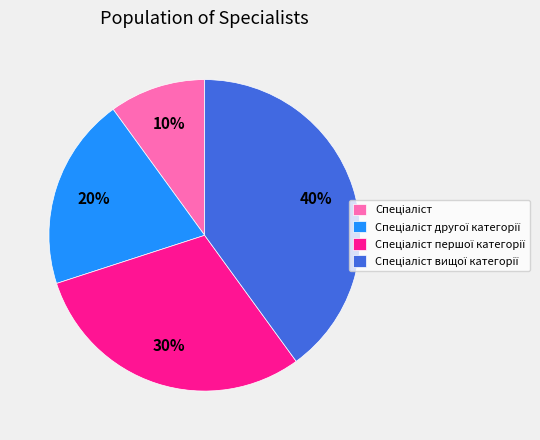

How many segments does this pie chart have?

4